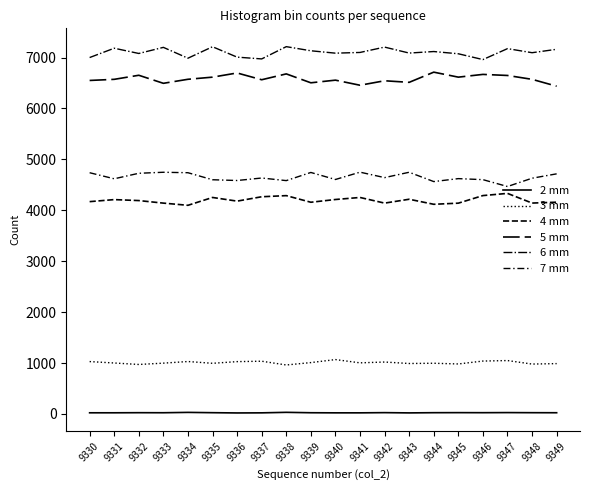

Does the chart display data point markers on the line(s)?

No